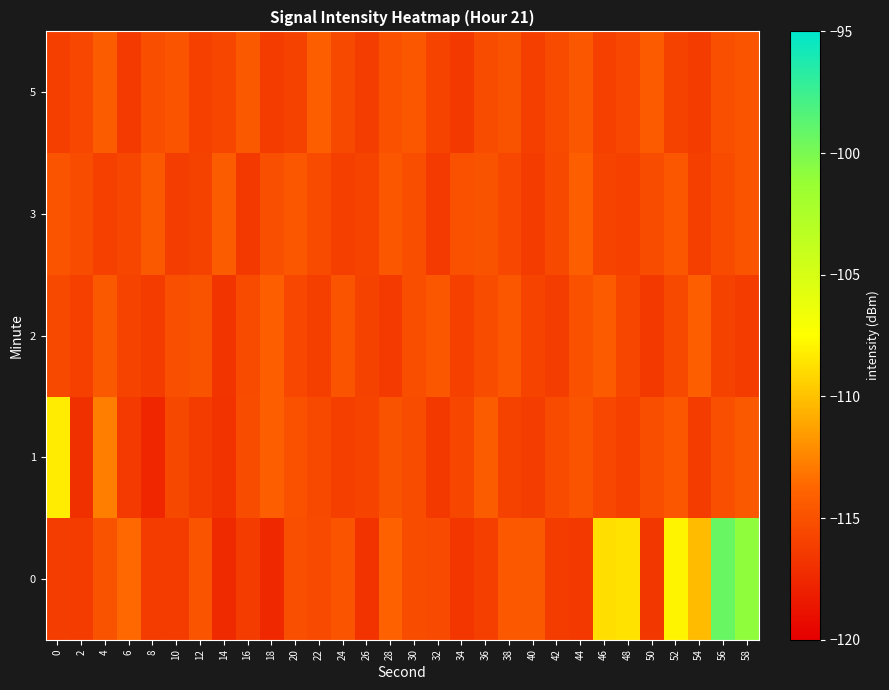

Which has a higher value, 54 or 34?

54